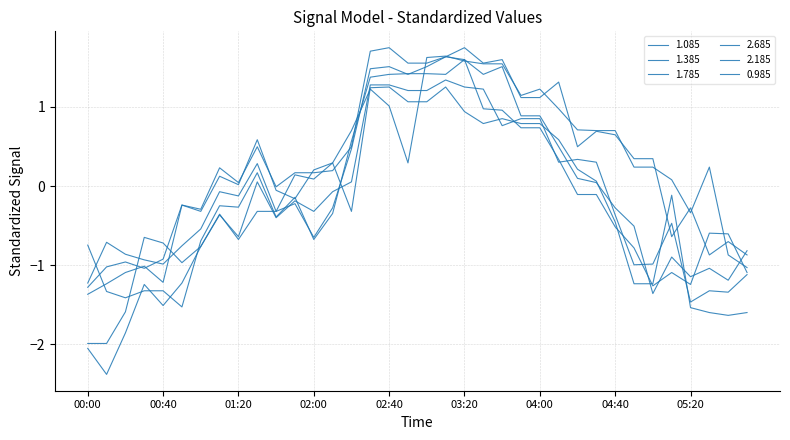

Does the chart display data point markers on the line(s)?

No